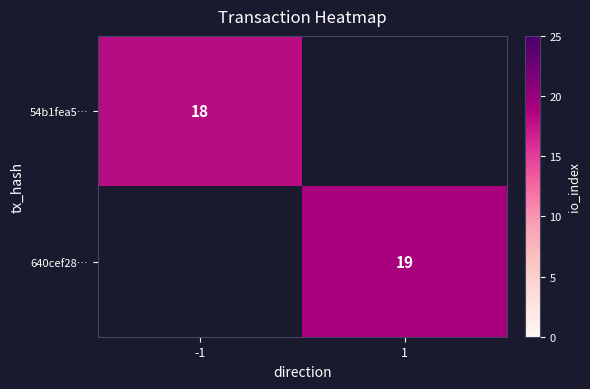

Is it true that 640cef28… equals 30.7 at 1?

False